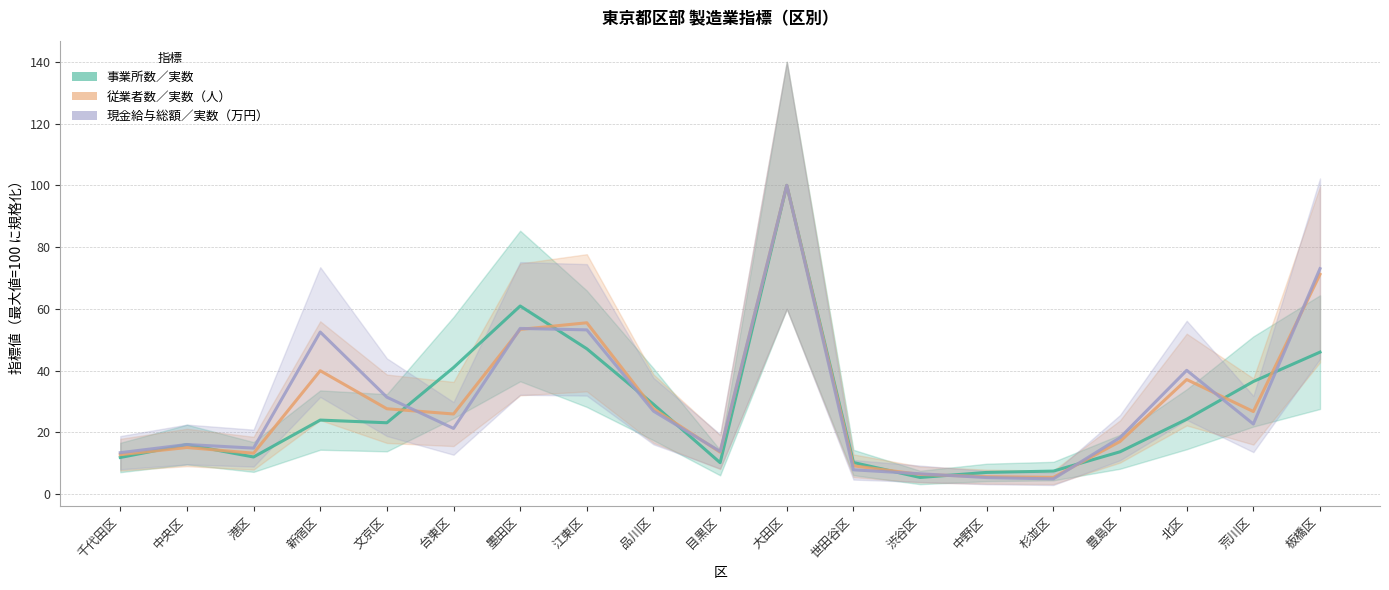

Is it true that 事業所数／実数 equals 1.9 at 渋谷区?

False